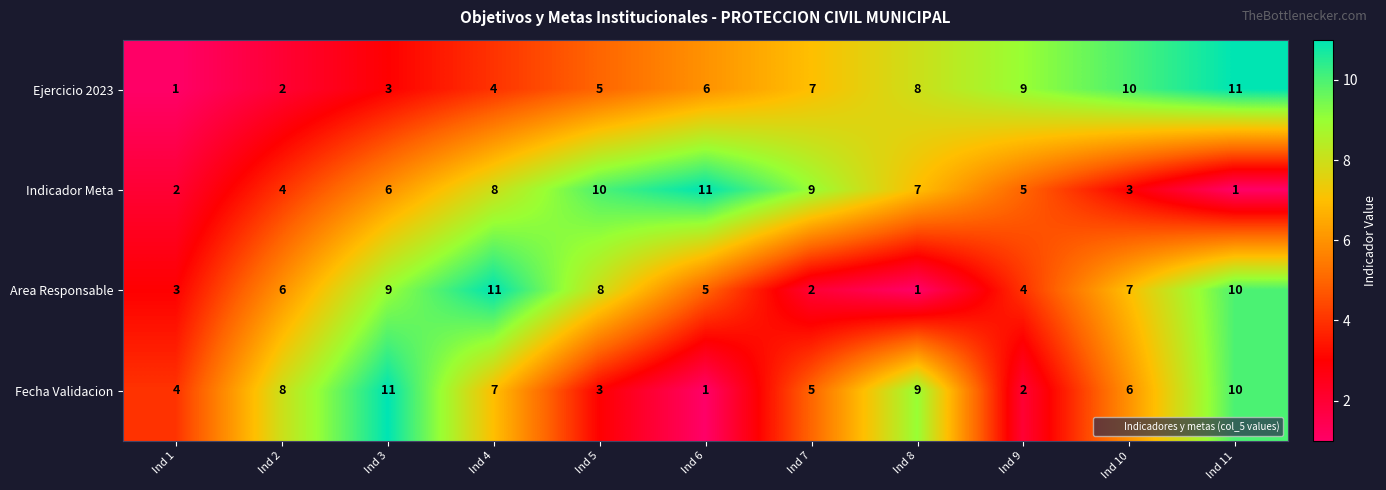

At how many categories does at least one series exceed 7?

10